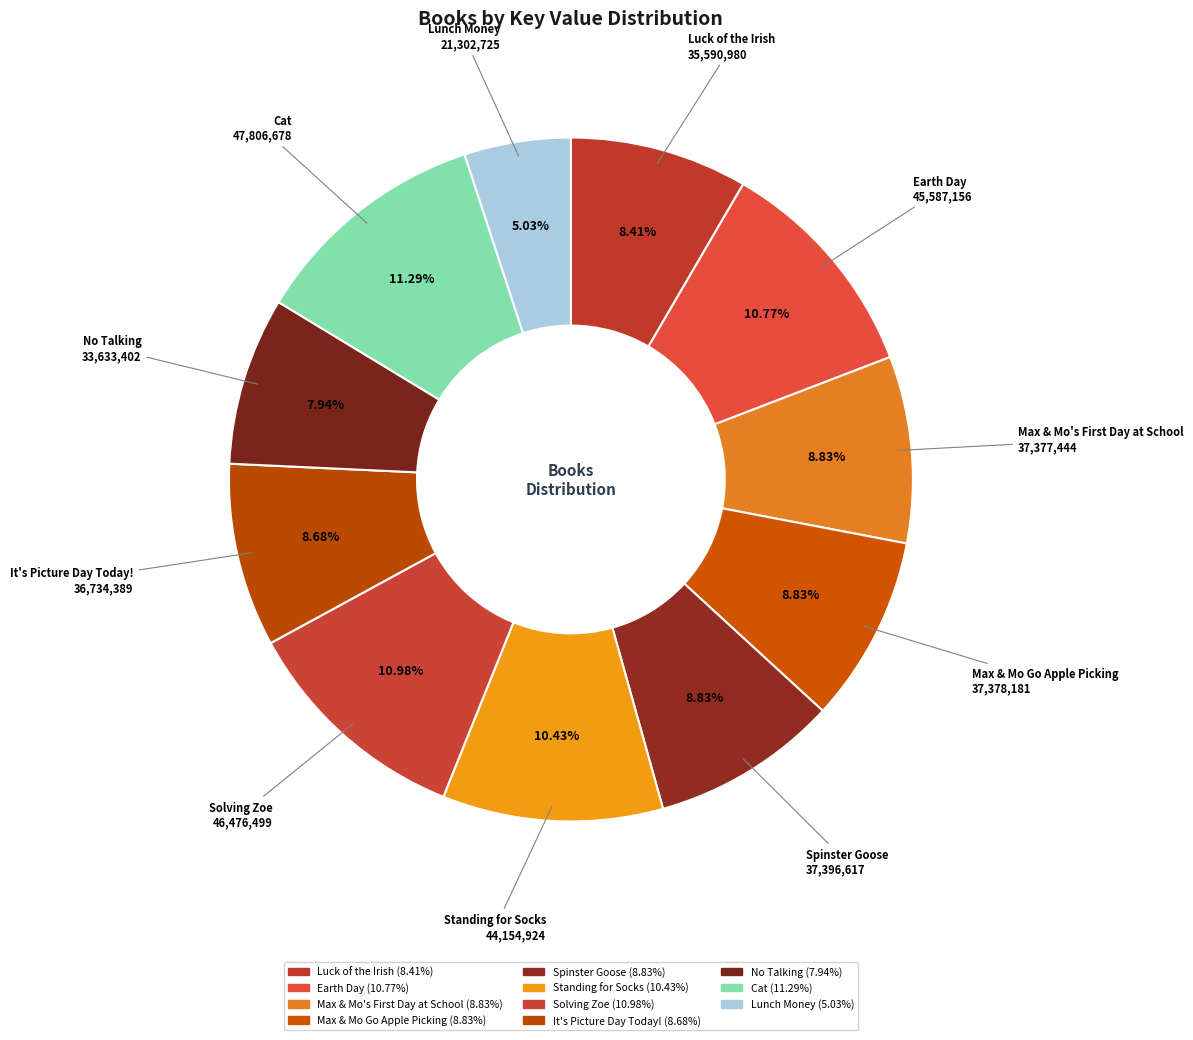

True or false: Max & Mo Go Apple Picking accounts for 9% of the total.

True